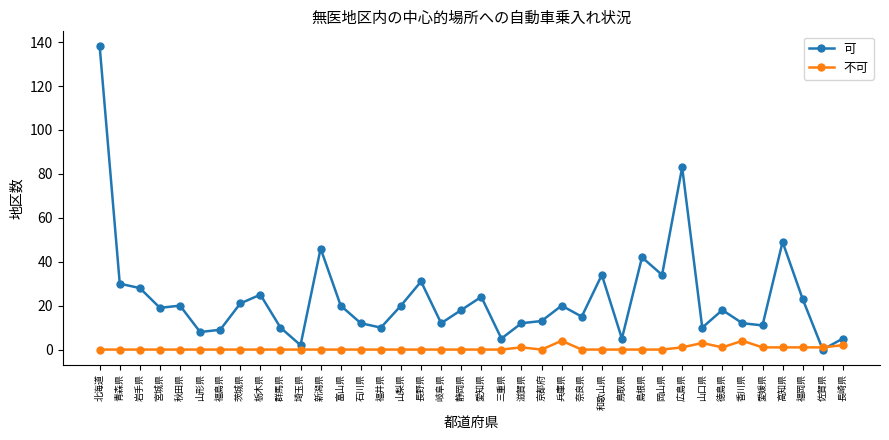

Reading left to right, what are all the values shown in this chart?

可: 138	30	28	19	20	8	9	21	25	10	2	46	20	12	10	20	31	12	18	24	5	12	13	20	15	34	5	42	34	83	10	18	12	11	49	23	0	5
不可: 0	0	0	0	0	0	0	0	0	0	0	0	0	0	0	0	0	0	0	0	0	1	0	4	0	0	0	0	0	1	3	1	4	1	1	1	1	2